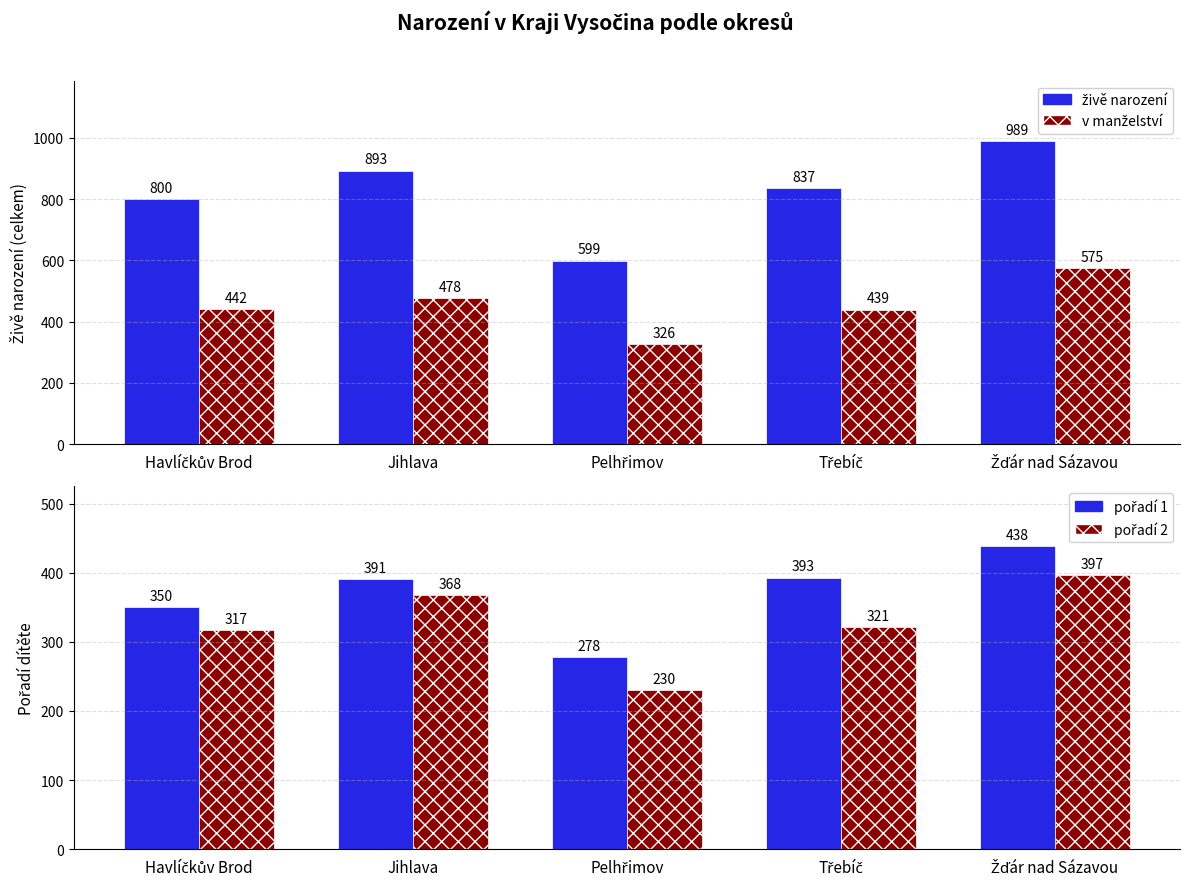

Reading left to right, list all the values displayed in this chart.

živě narození: Havlíčkův Brod=800	Jihlava=893	Pelhřimov=599	Třebíč=837	Žďár nad Sázavou=989
v manželství: Havlíčkův Brod=442	Jihlava=478	Pelhřimov=326	Třebíč=439	Žďár nad Sázavou=575
pořadí 1: Havlíčkův Brod=350	Jihlava=391	Pelhřimov=278	Třebíč=393	Žďár nad Sázavou=438
pořadí 2: Havlíčkův Brod=317	Jihlava=368	Pelhřimov=230	Třebíč=321	Žďár nad Sázavou=397